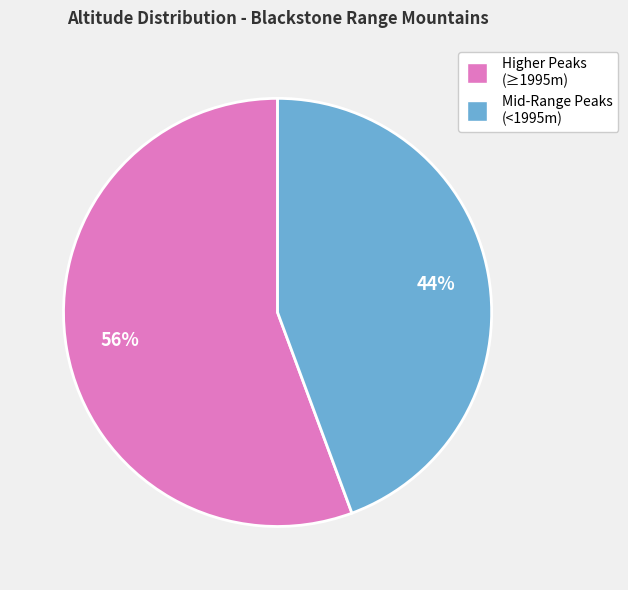

Is there a majority slice in this chart?

Yes